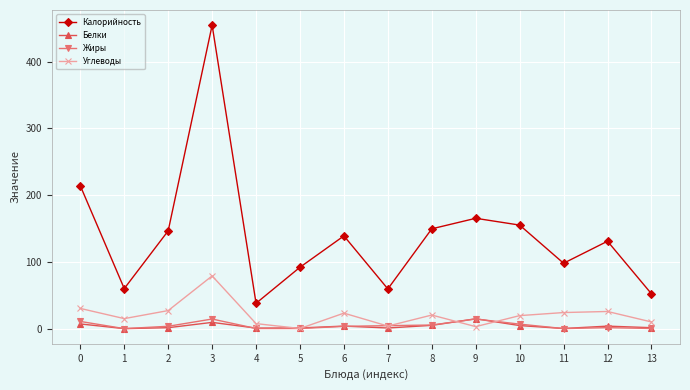

What is the difference between the maximum and minimum values in the Калорийность series?

416.8